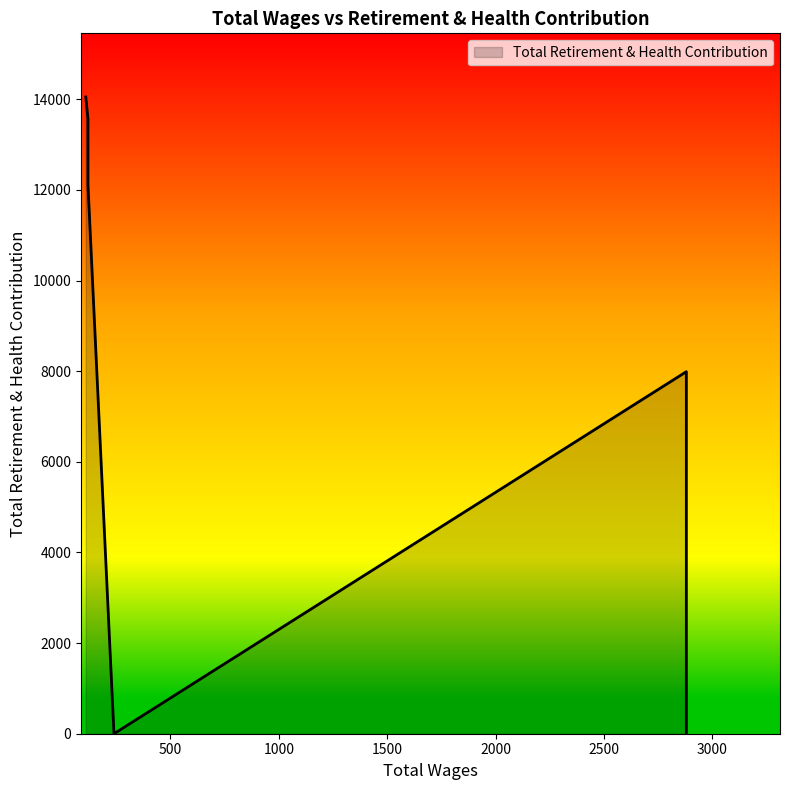

Between 110.0 and 240.0, which is larger?

110.0